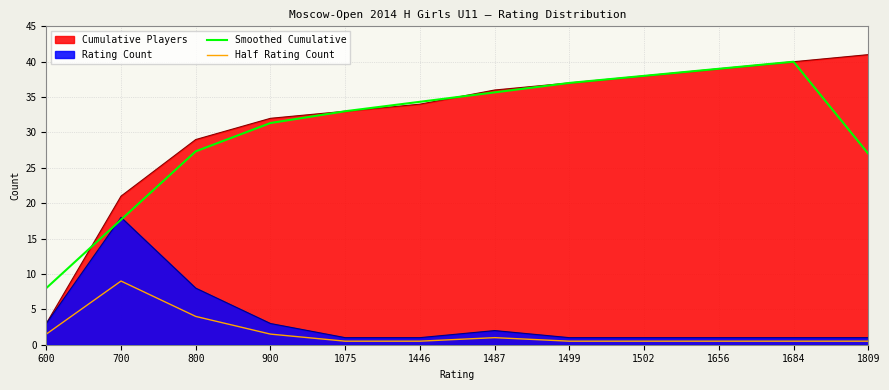

In Half Rating Count, how many points are higher than both neighbors (excluding endpoints)?

2